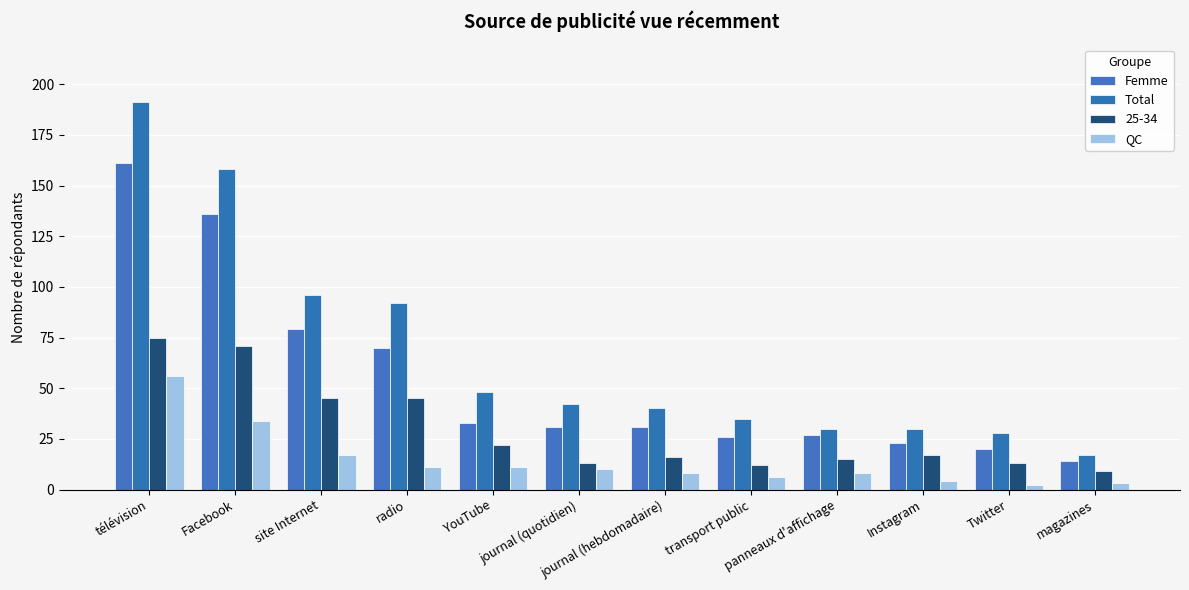

How many bars are there in each group?

4